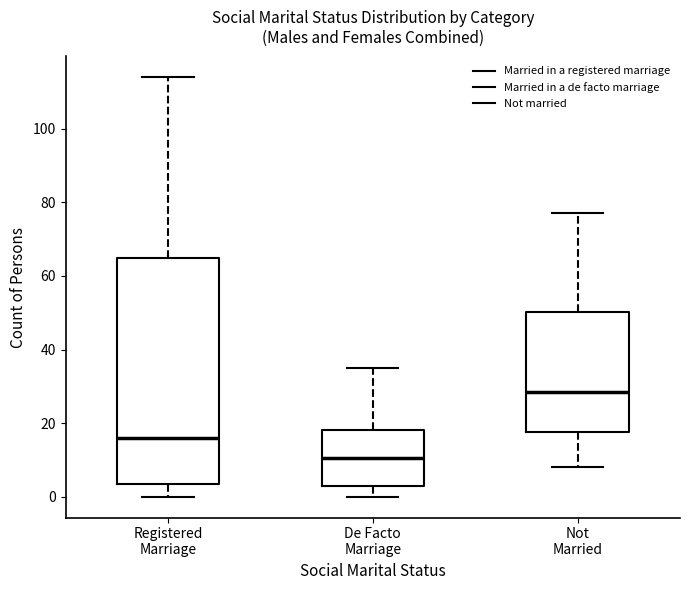

Which box's median line is the highest?

Not Married